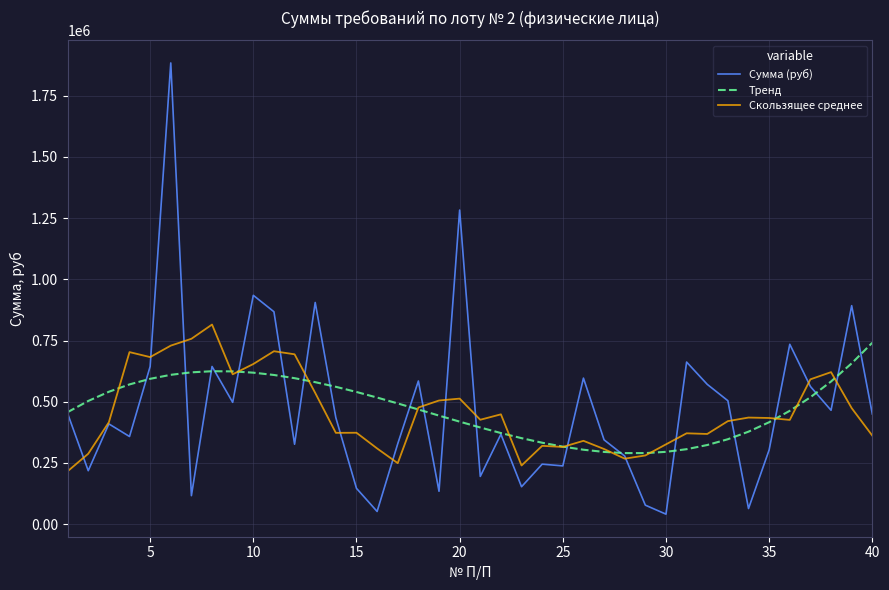

What is the minimum value shown in the chart?

40834.0